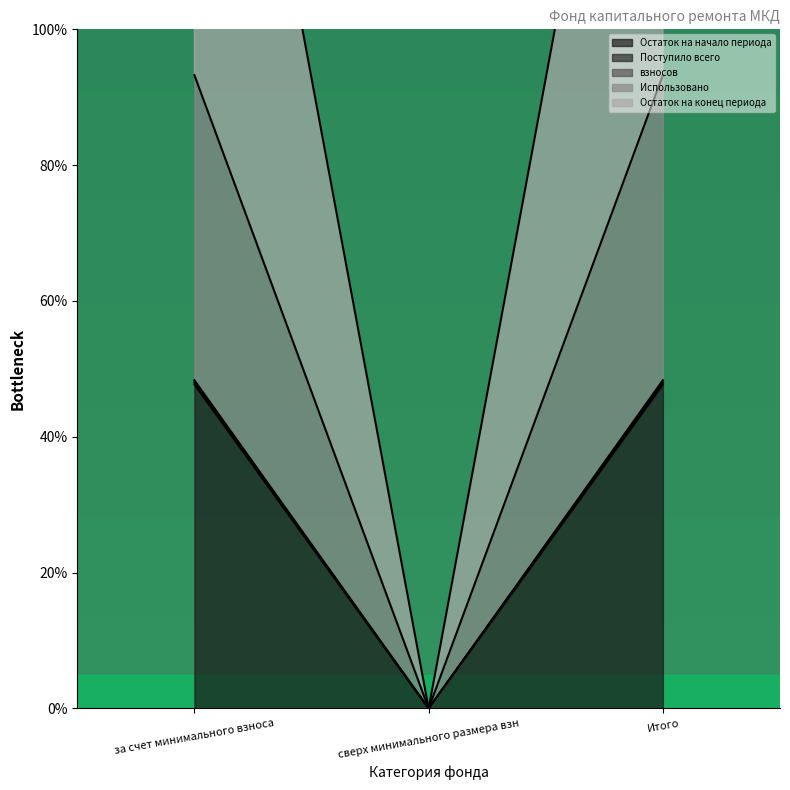

What position from the left is Итого?

3